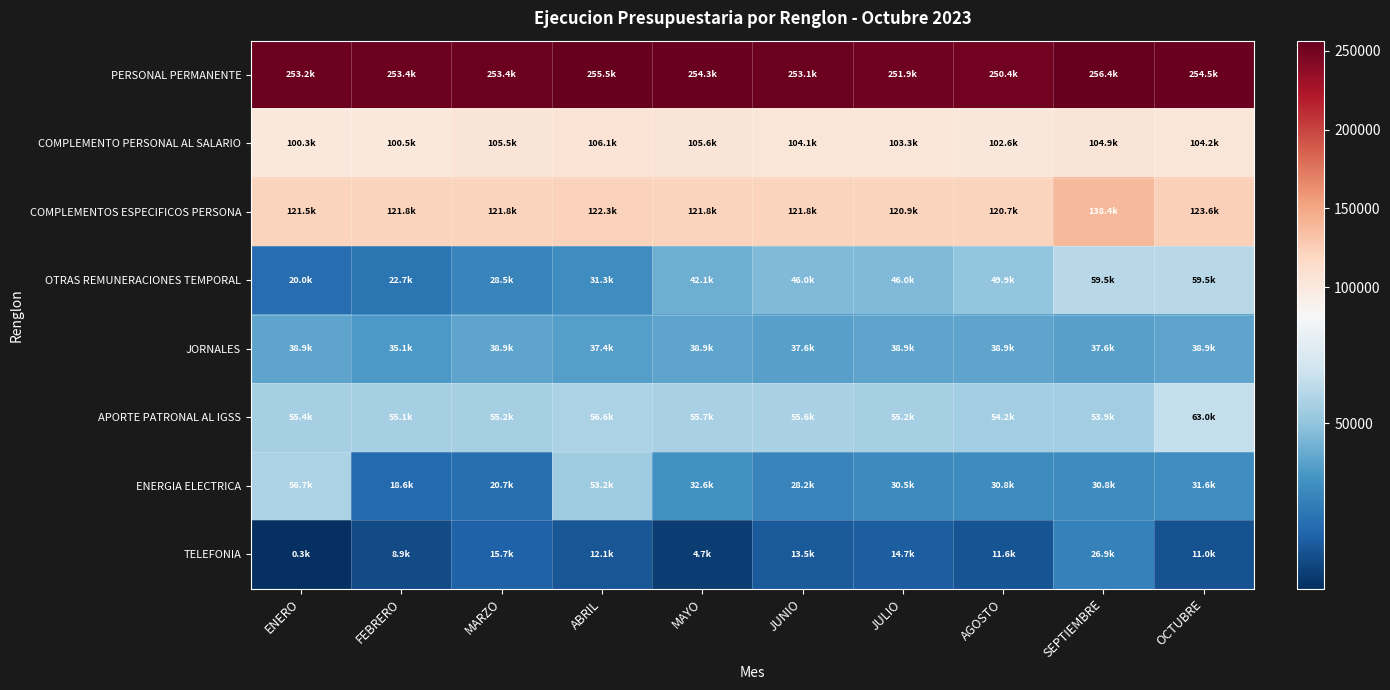

Which series changed the most between MARZO and AGOSTO?

OTRAS REMUNERACIONES TEMPORAL